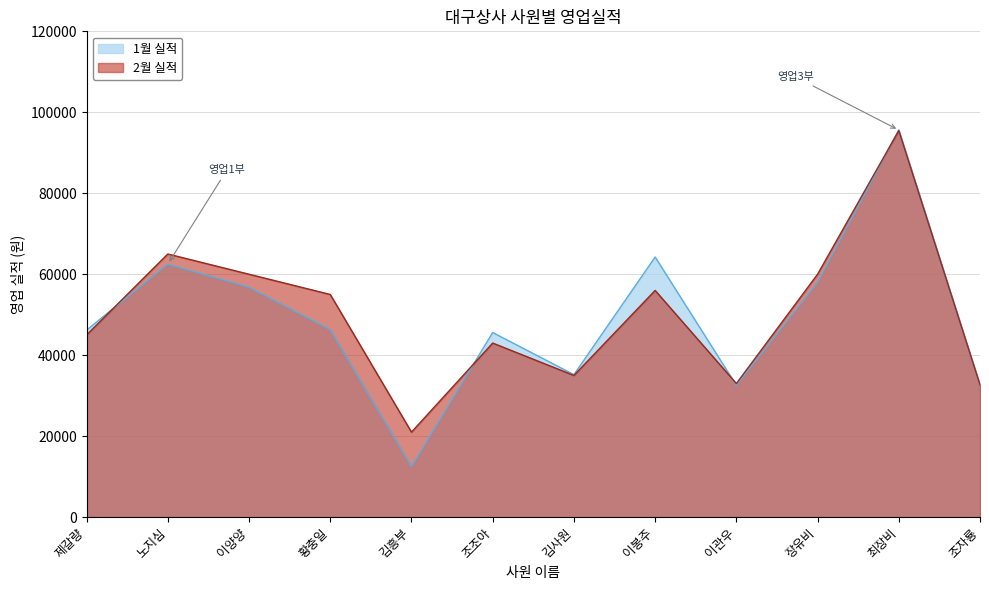

Is it true that 1월 실적 equals 64250 at 이봉주?

True